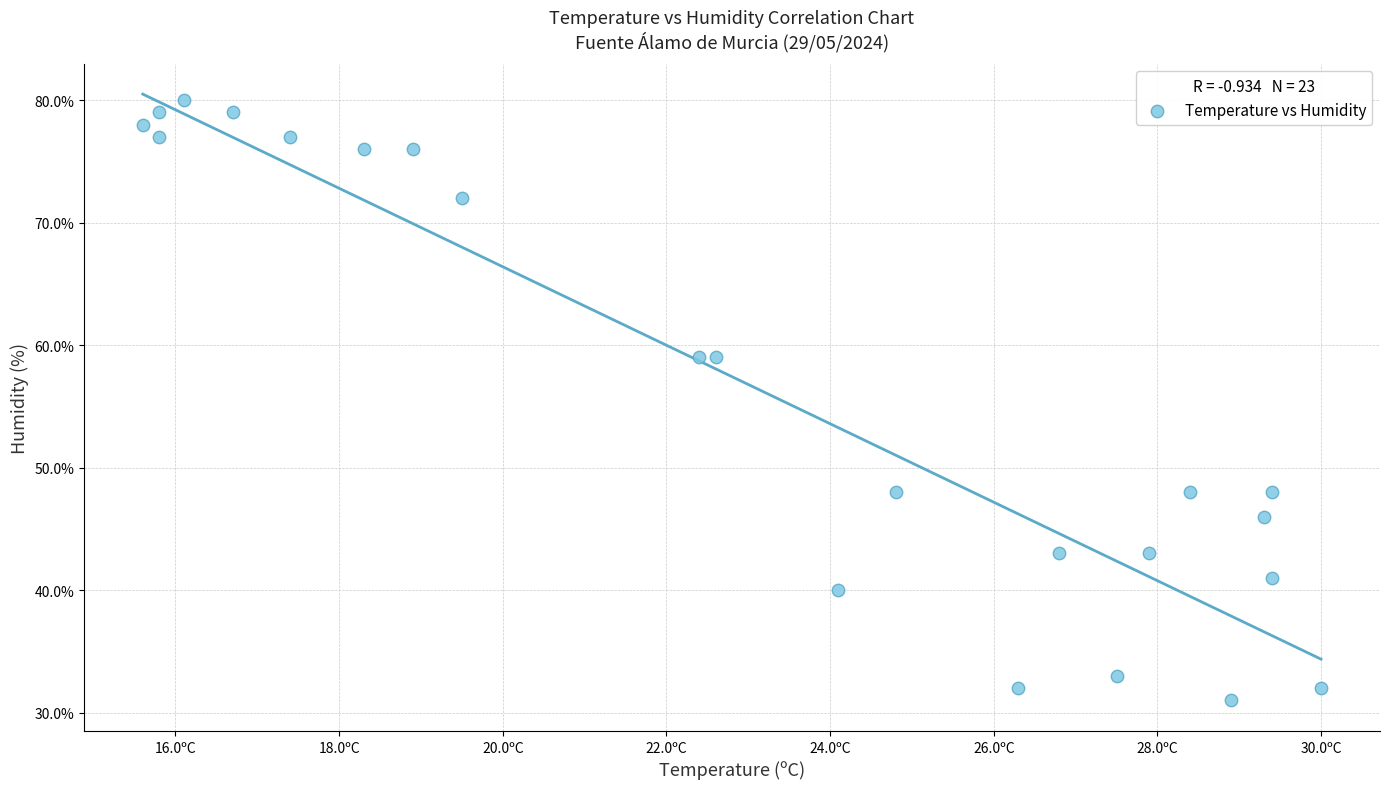

What is the range of Y values (max minus min)?

49